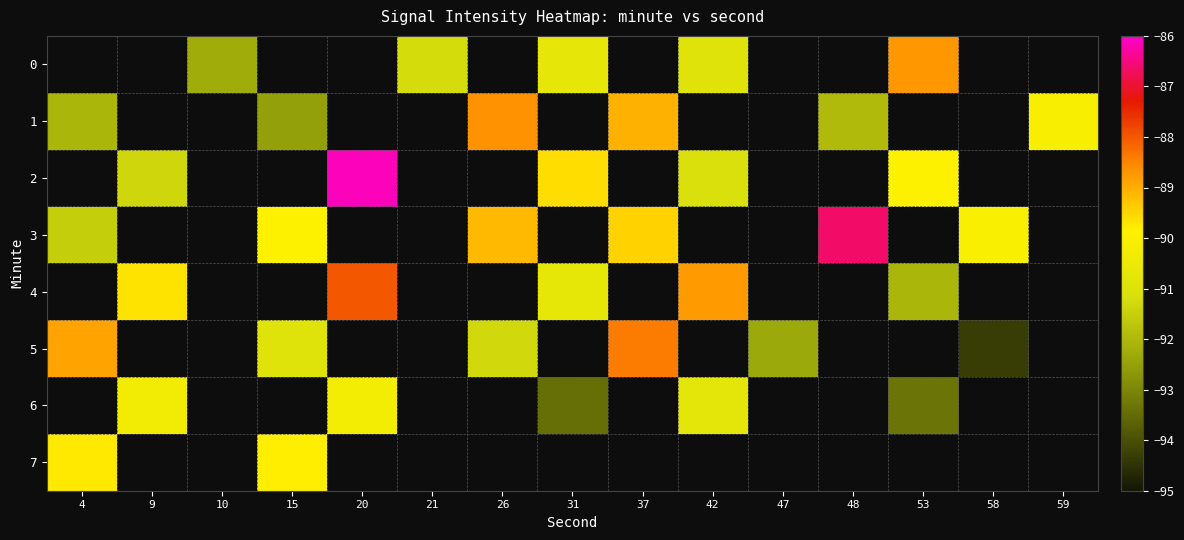

Which series changed the most between 21 and 53?

row_0